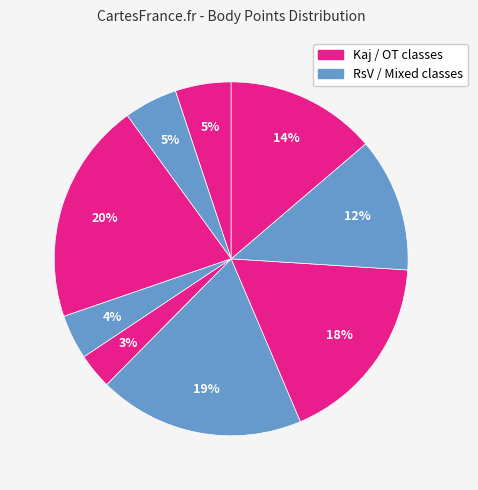

Count the number of slices in the pie.

9